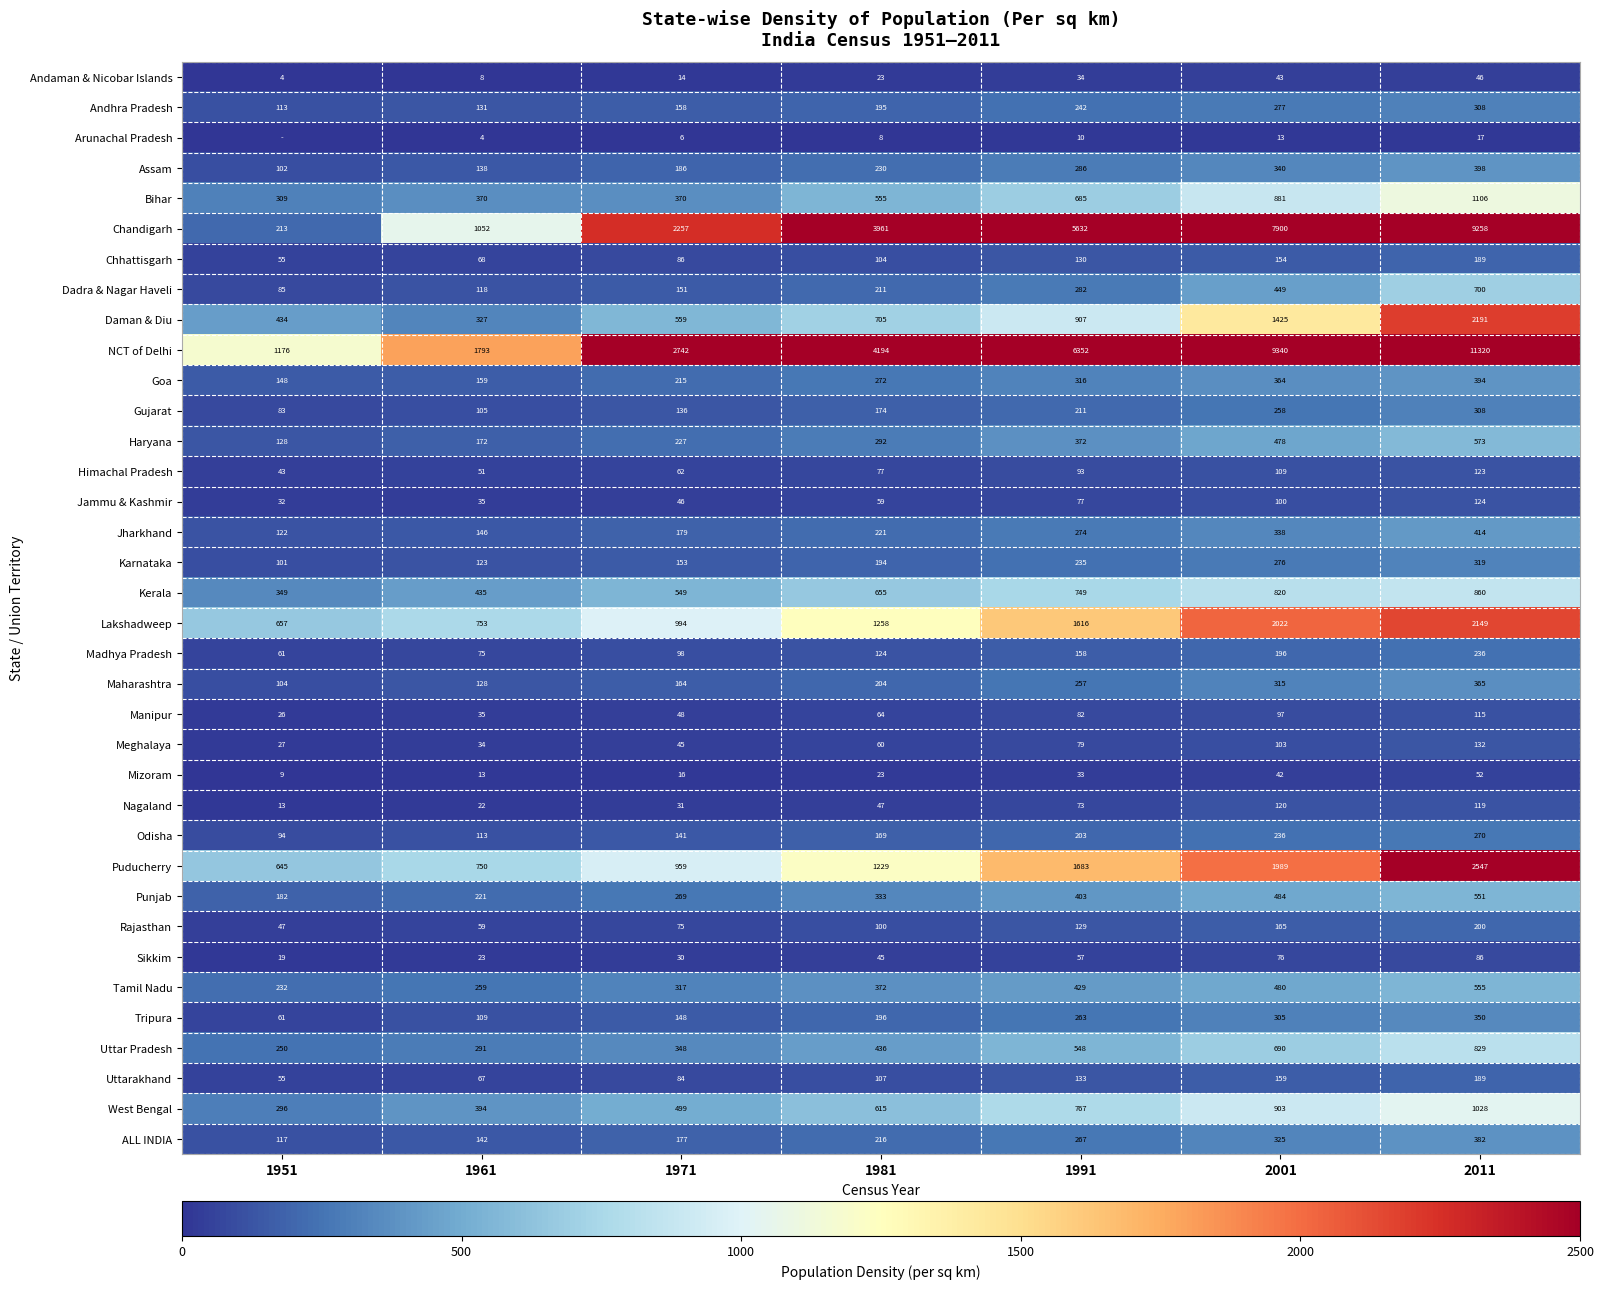

What is the difference between the highest and lowest values at 2001?

9327